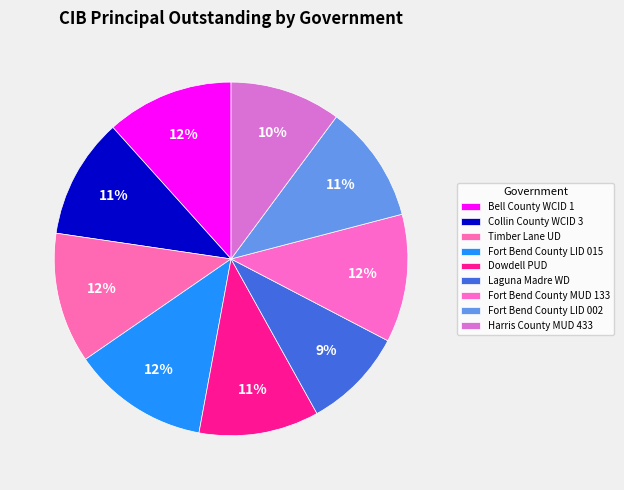

To the nearest percent, what is the combined percentage of Timber Lane UD and Harris County MUD 433?

22%